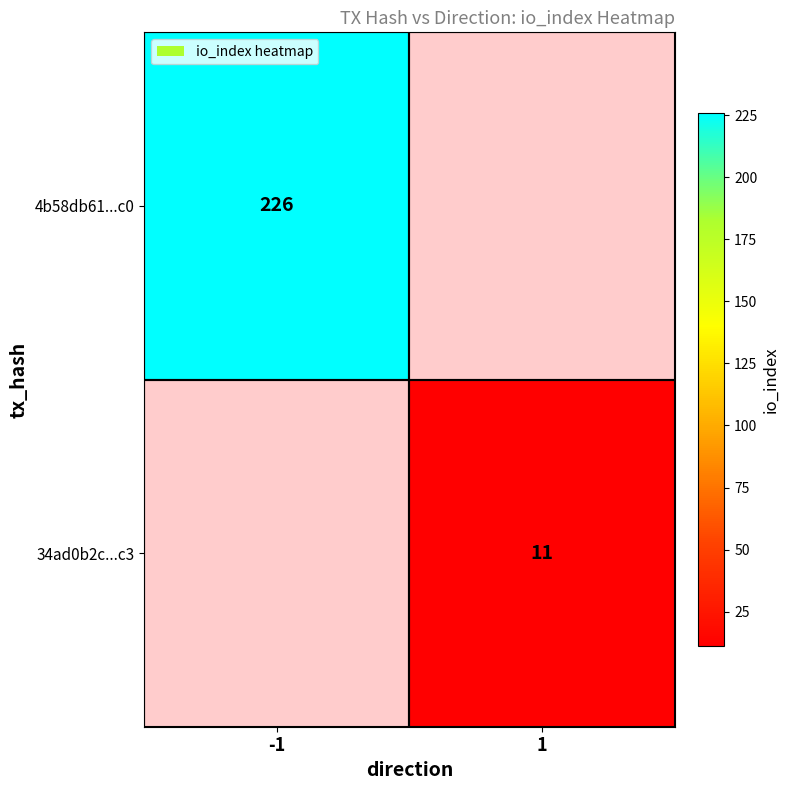

Which has a higher value, 1 or -1?

-1